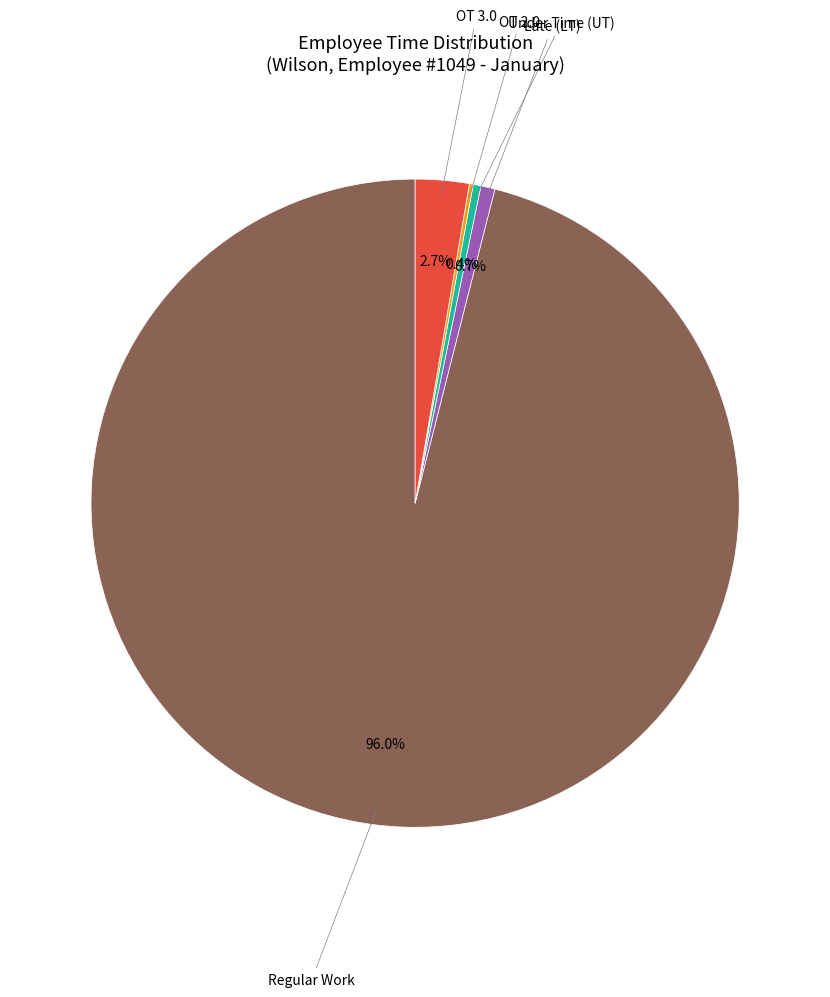

Does any single category account for the majority?

Yes